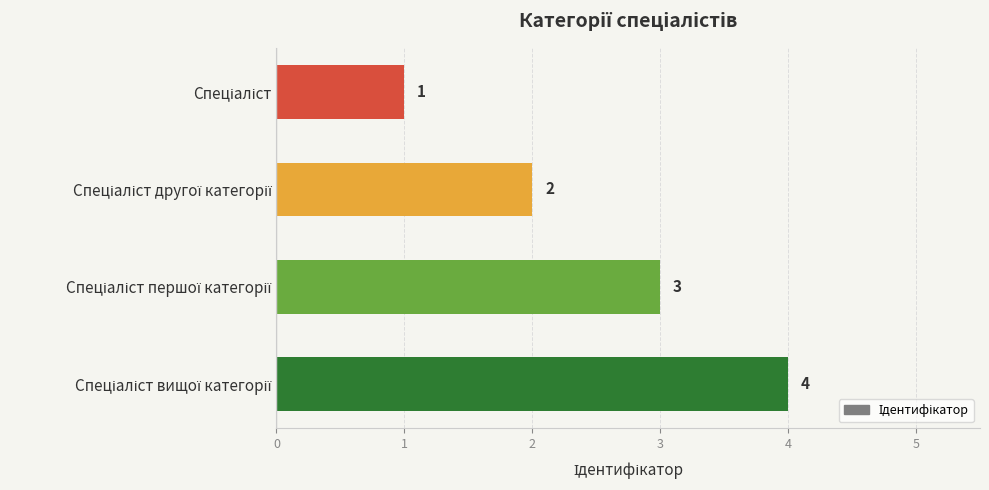

Count the values in the range 2 to 4.

3